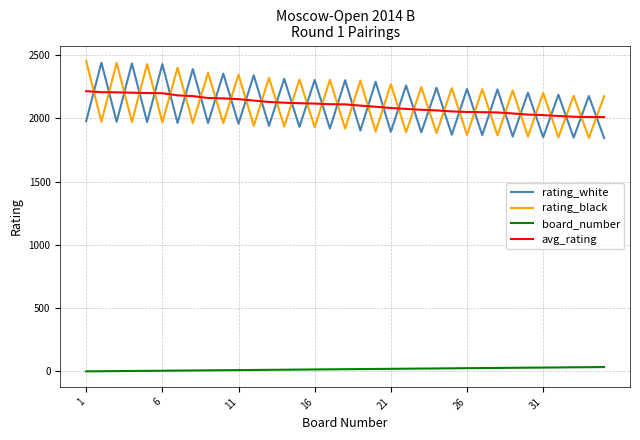

What is the maximum value shown in the chart?

2452